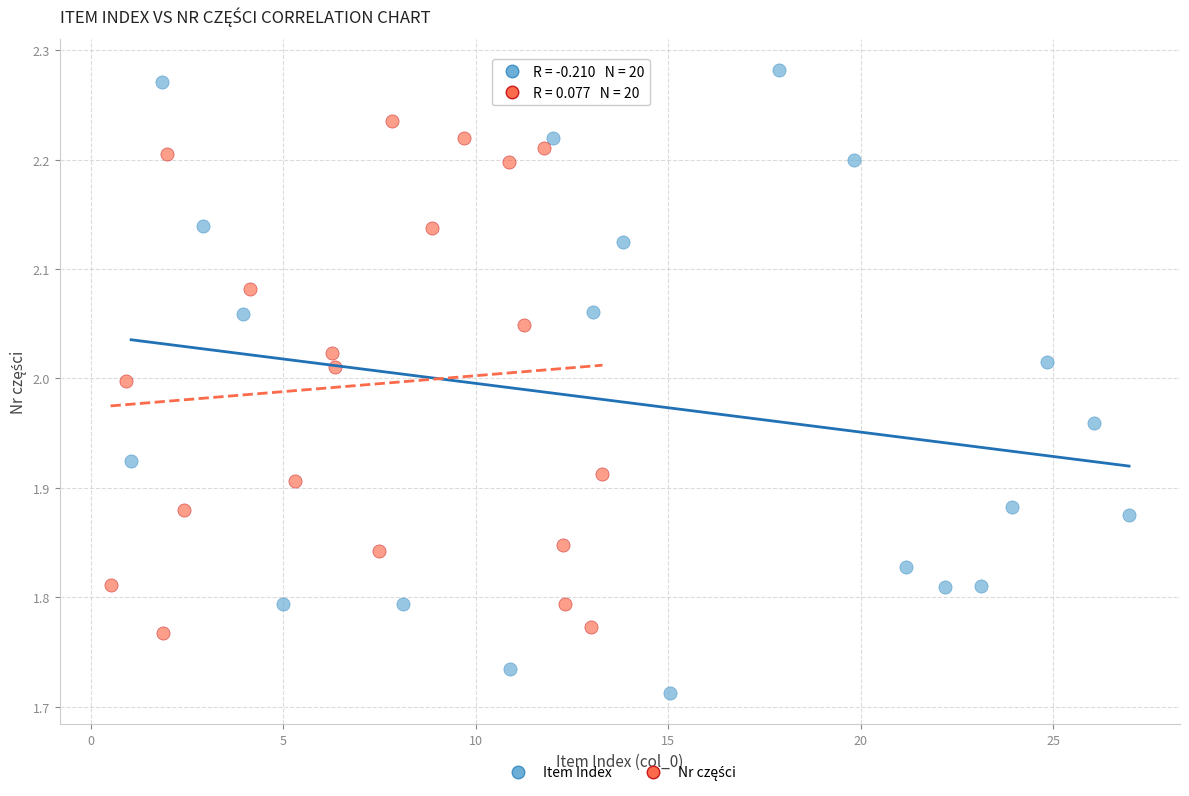

Which series reaches the minimum Y coordinate?

Item Index